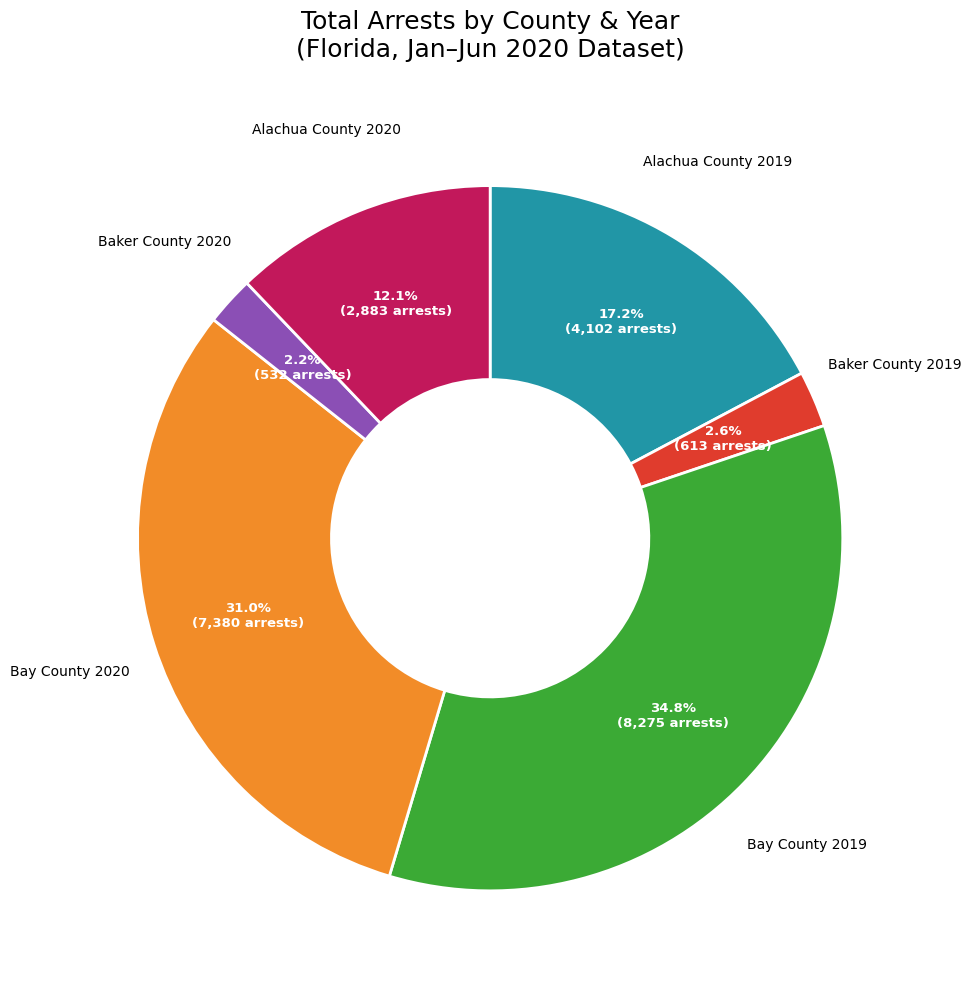

Does any single category account for the majority?

No